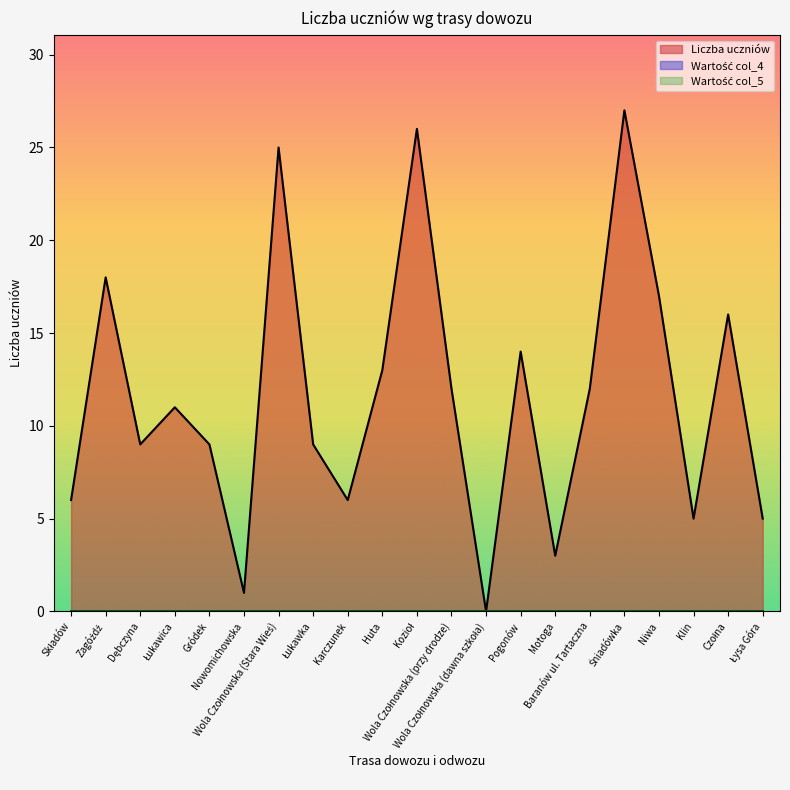

Which has a higher value, Pogonów or Łysa Góra?

Pogonów